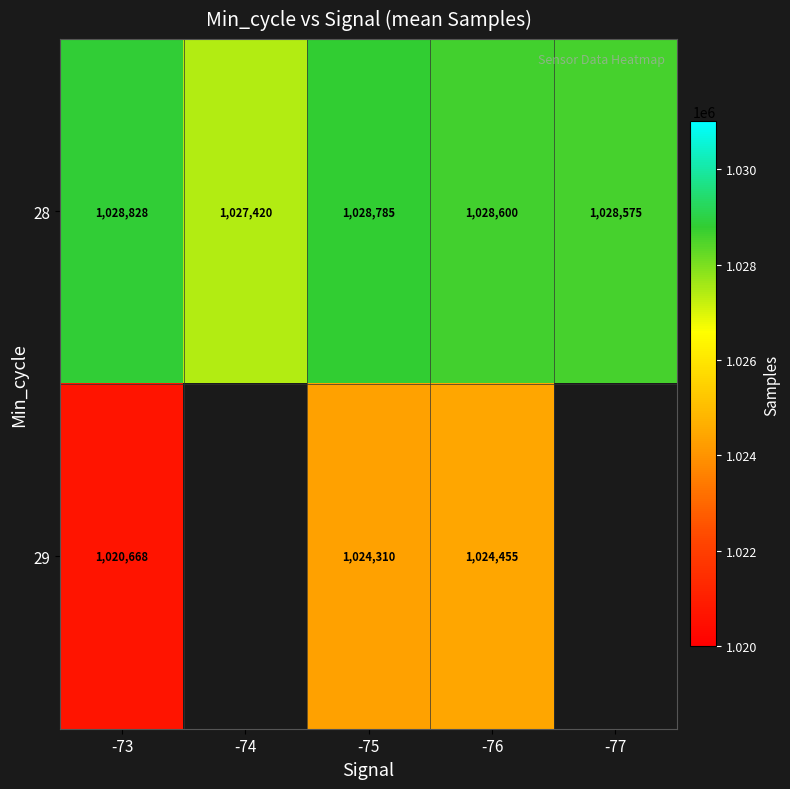

Rank the series at -73 from highest to lowest value.

28, 29